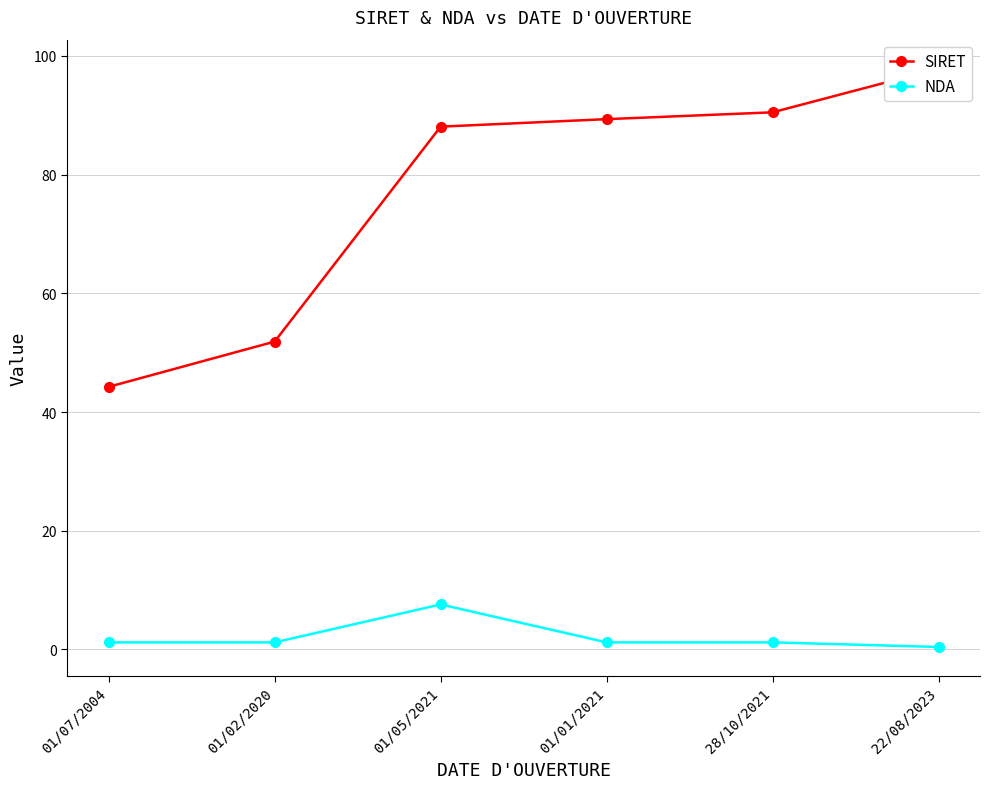

What is the spread (max minus min) of values at 22/08/2023?

97.5